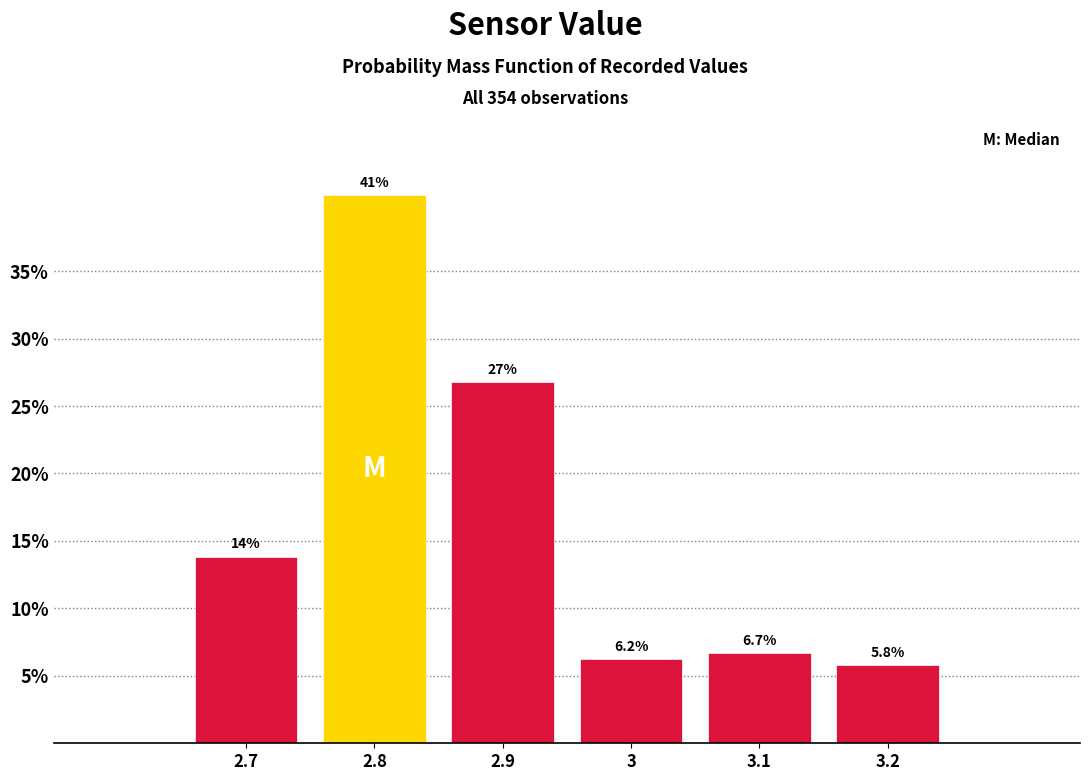

List the labels in order of value, smallest first.

3.2, 3, 3.1, 2.7, 2.9, 2.8